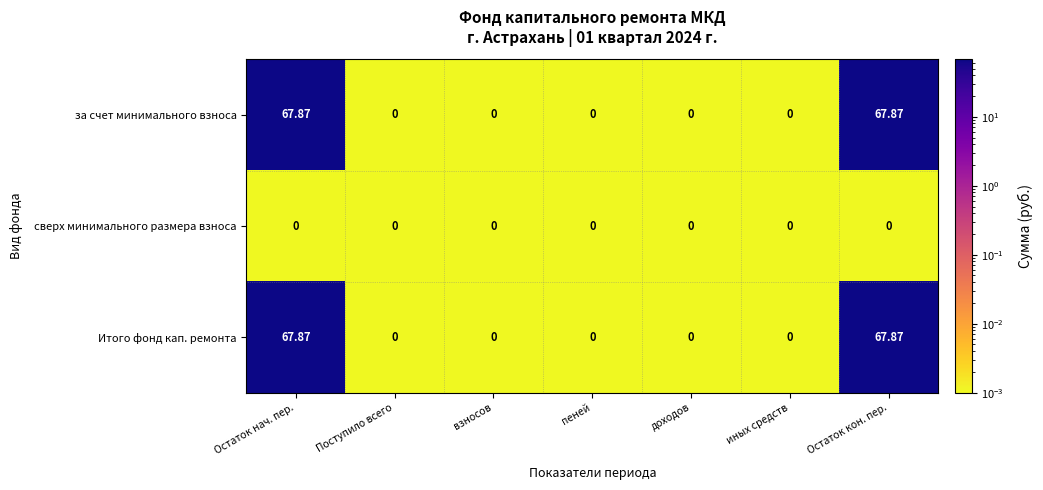

How many data points in Итого фонд кап. ремонта are above 0?

2